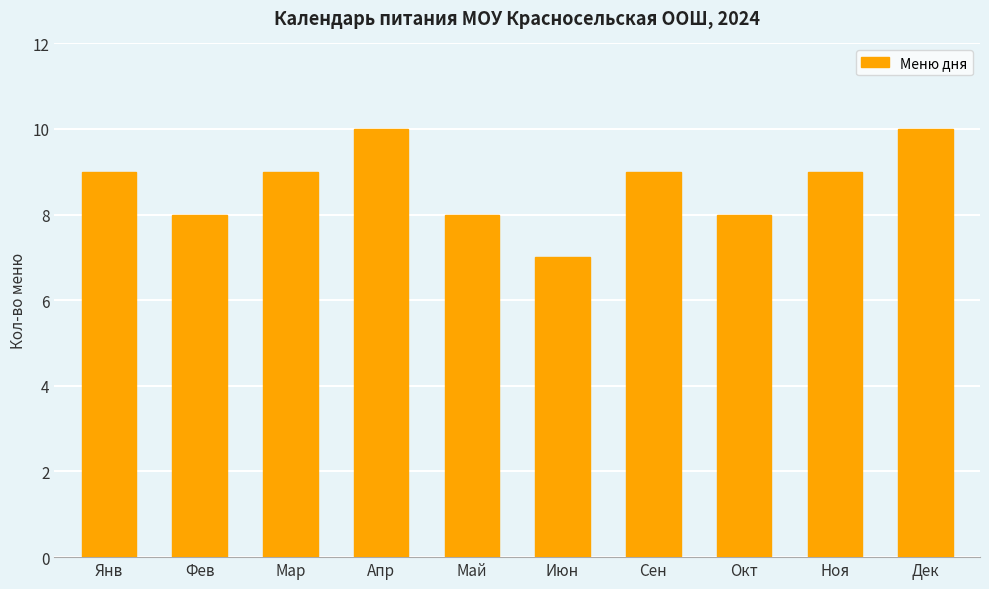

What is the approximate value at Мар?

9